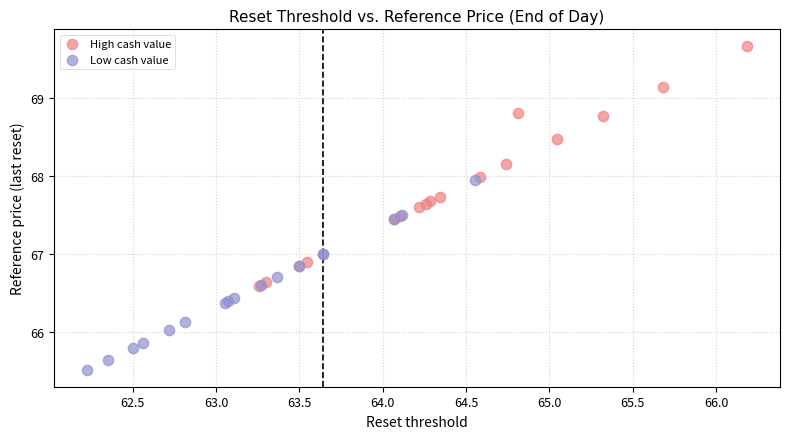

Which series contains the lowest Y value?

Low cash value